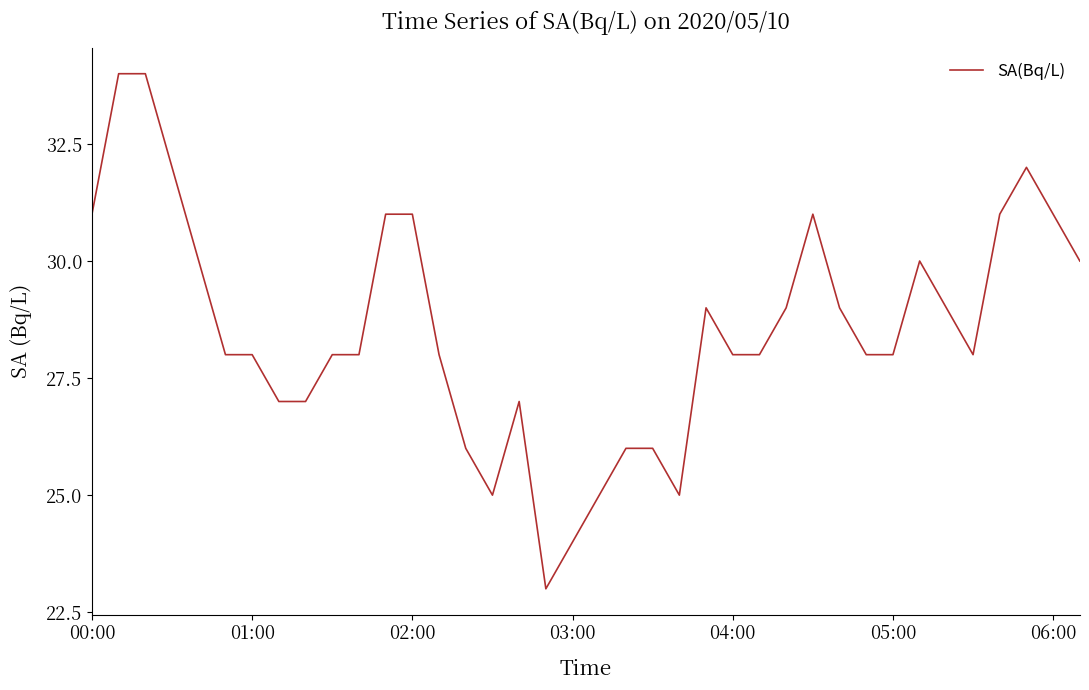

How many lines are shown in the chart?

1